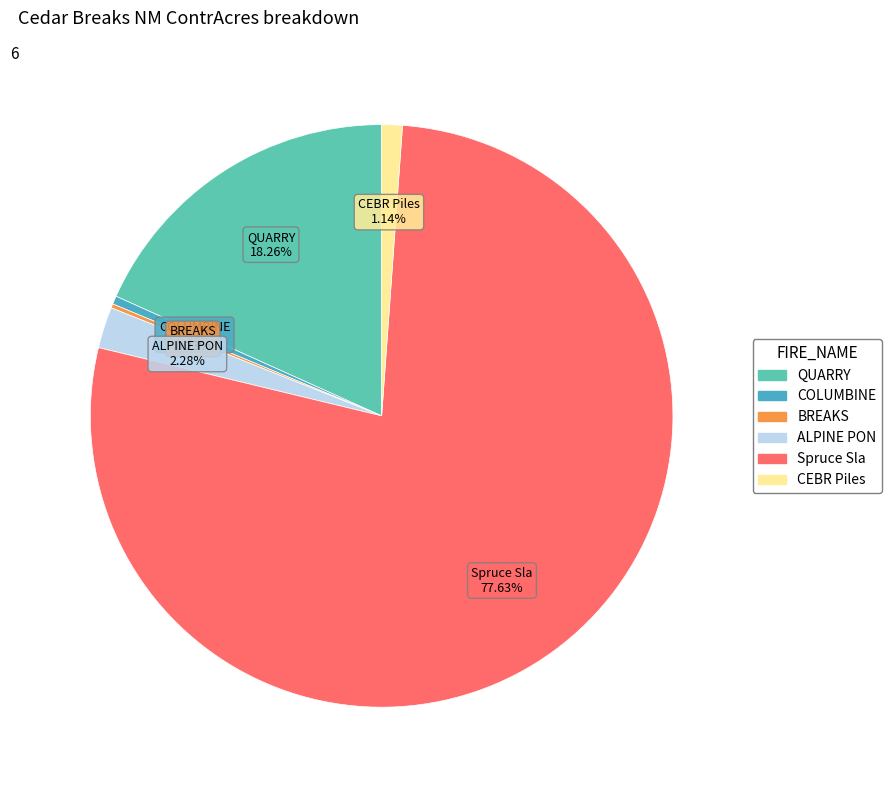

Is COLUMBINE the majority of the pie?

No